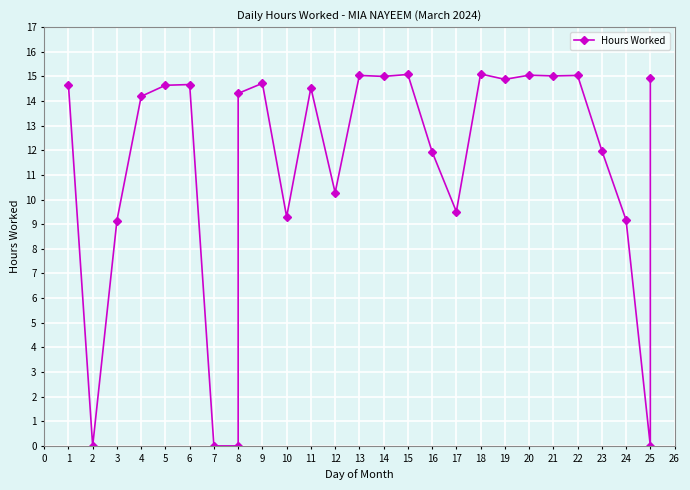

Reading left to right, transcribe all the data shown in this chart.

14.7	0.0	9.2	14.2	14.6	14.7	0.0	0.0	14.3	14.7	9.3	14.5	10.3	15.0	15.0	15.1	11.9	9.5	15.1	14.9	15.1	15.0	15.0	12.0	9.2	0.0	14.9